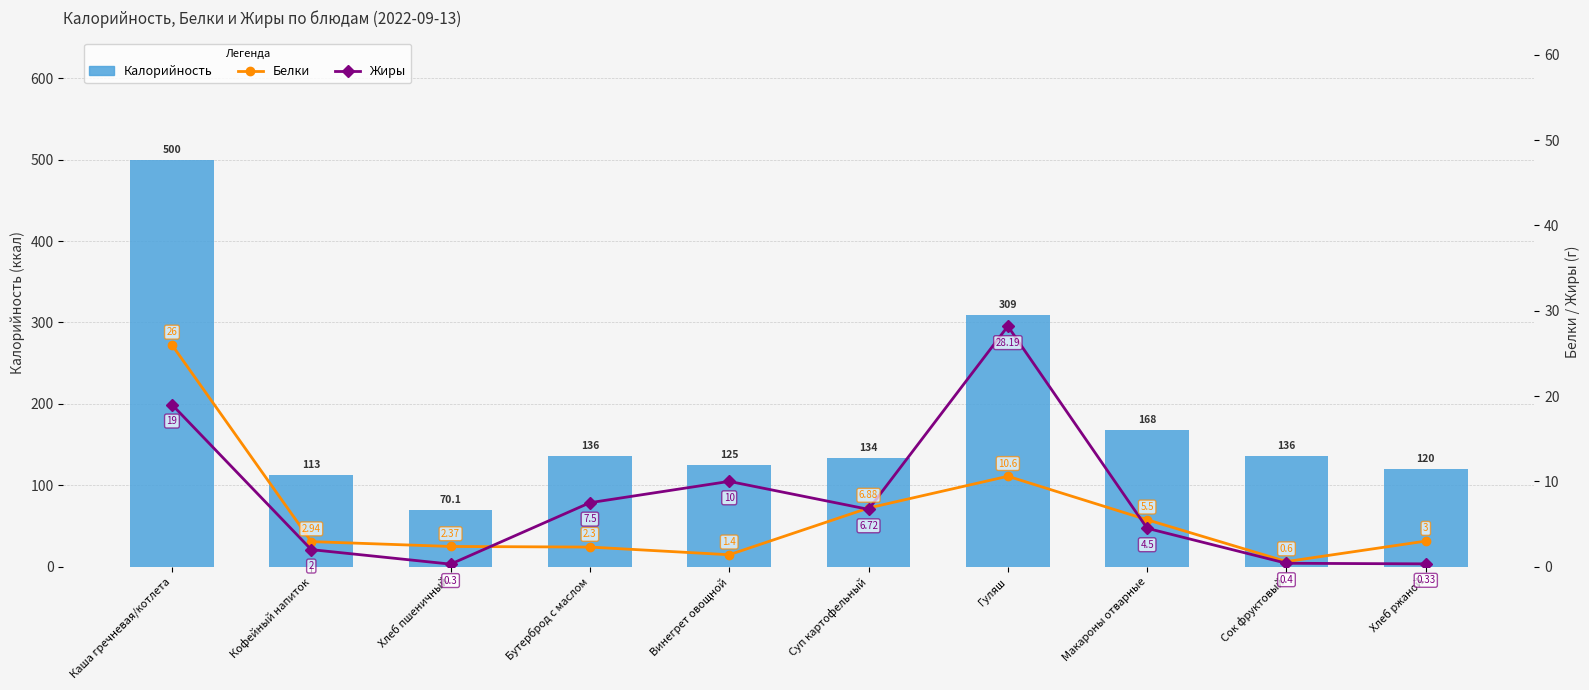

What are all the series names shown in the legend?

Калорийность, Белки, Жиры